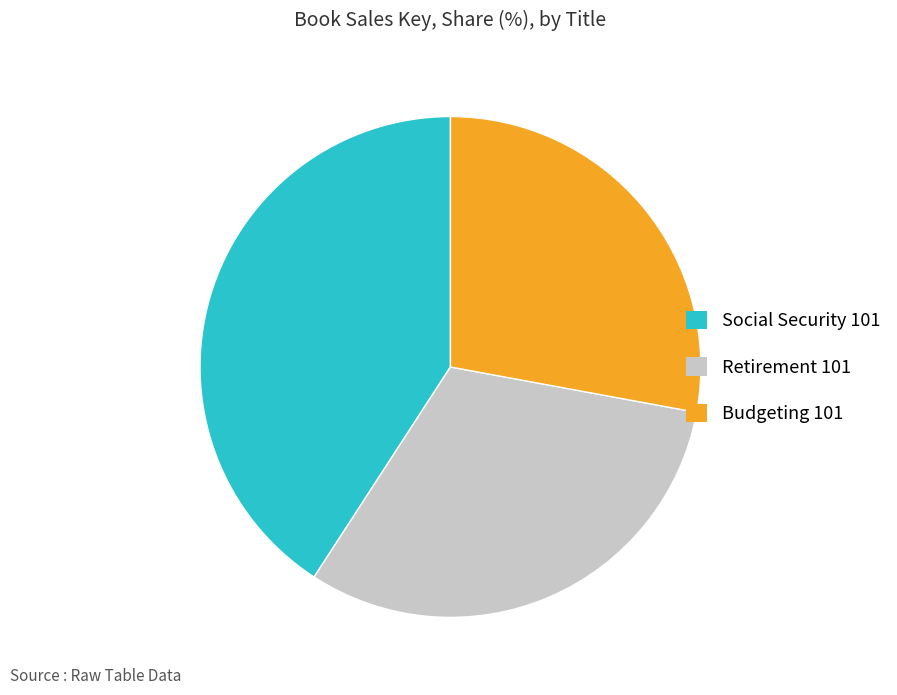

Does any single category account for the majority?

No